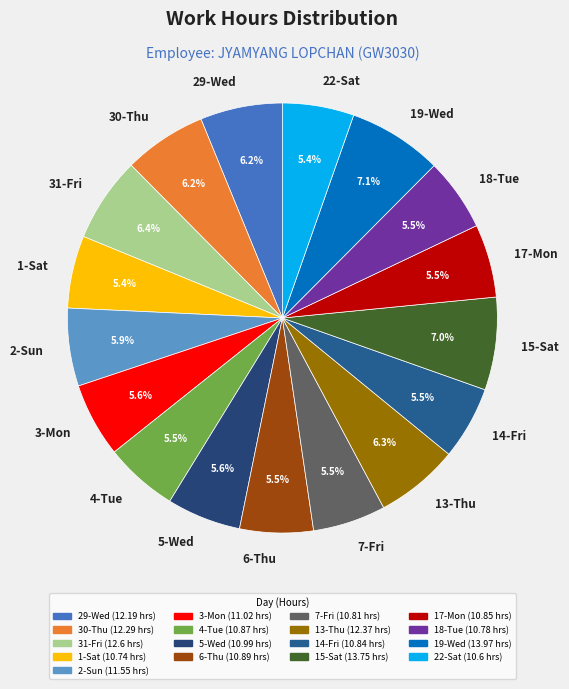

Approximately how many times larger is the value at 13-Thu compared to 1-Sat?

1.2